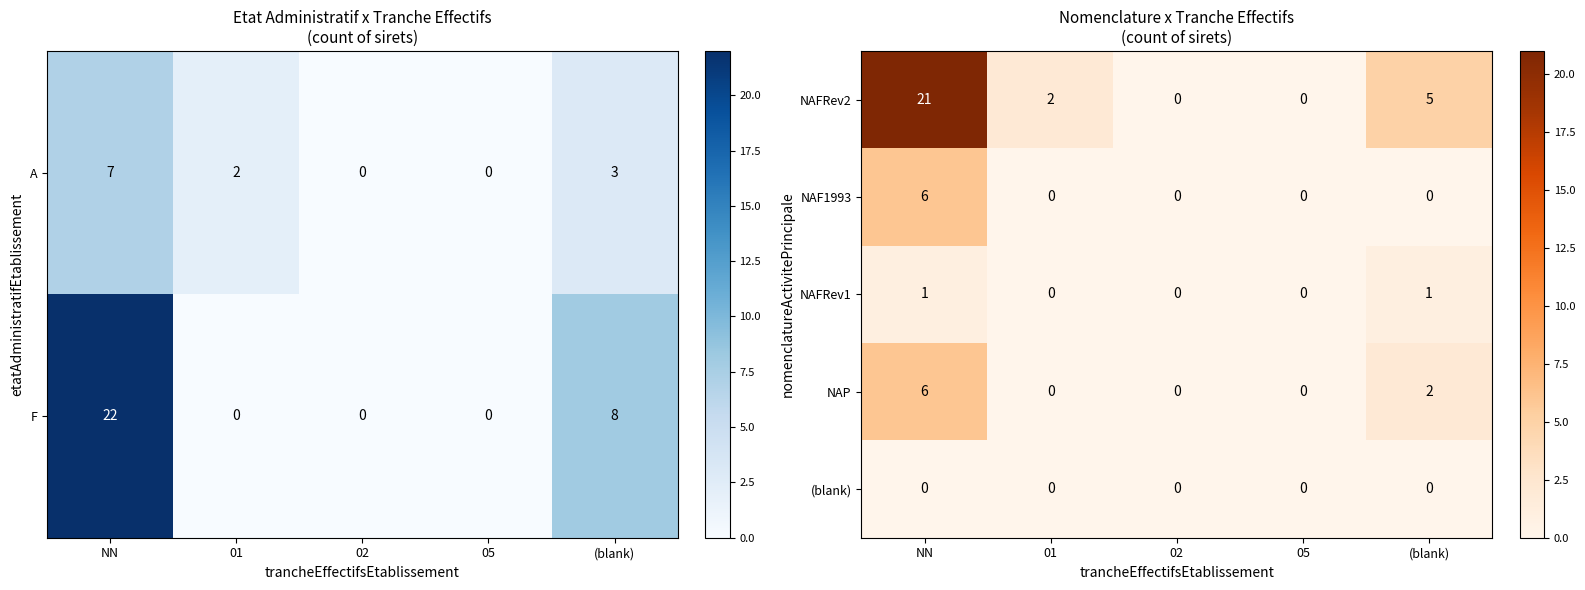

The value of NAF1993 at 02 is 3. True or false?

False